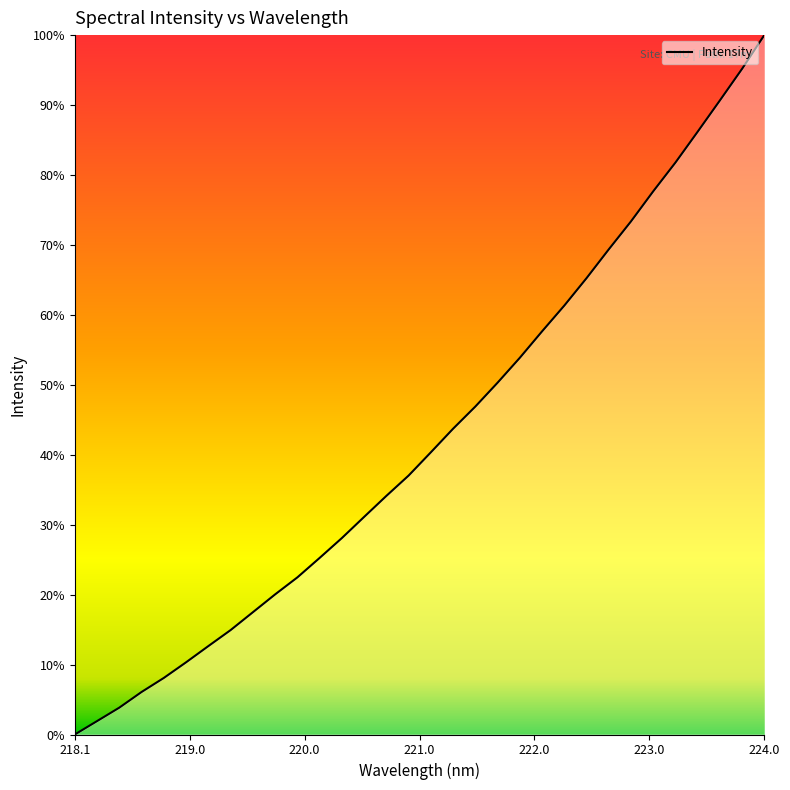

Does the chart display data point markers on the line(s)?

No